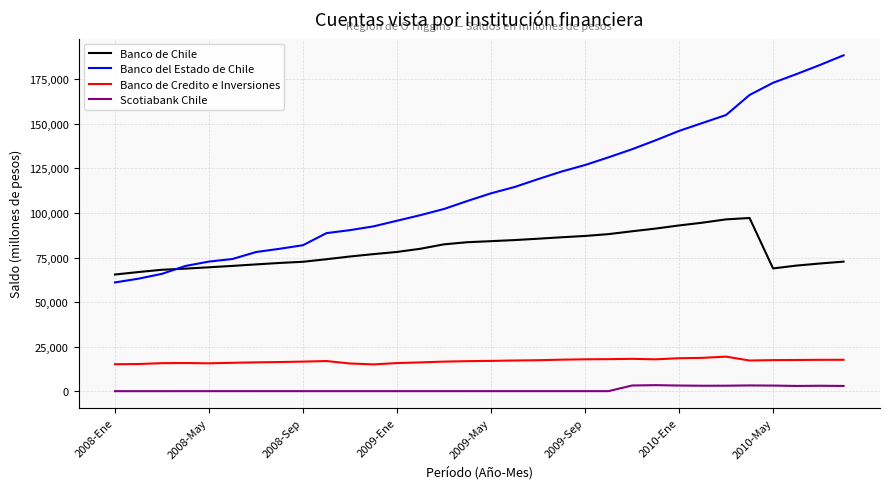

What is the lowest value of the Banco del Estado de Chile series?

61040